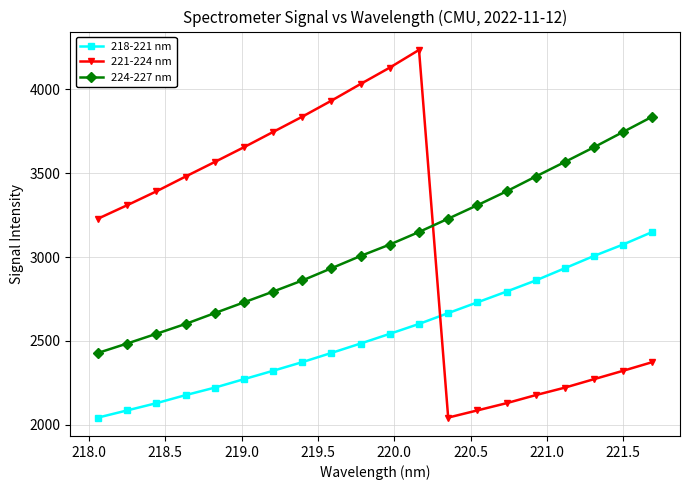

What is the value of the 218-221 nm point at the 4th from the left?

2176.2